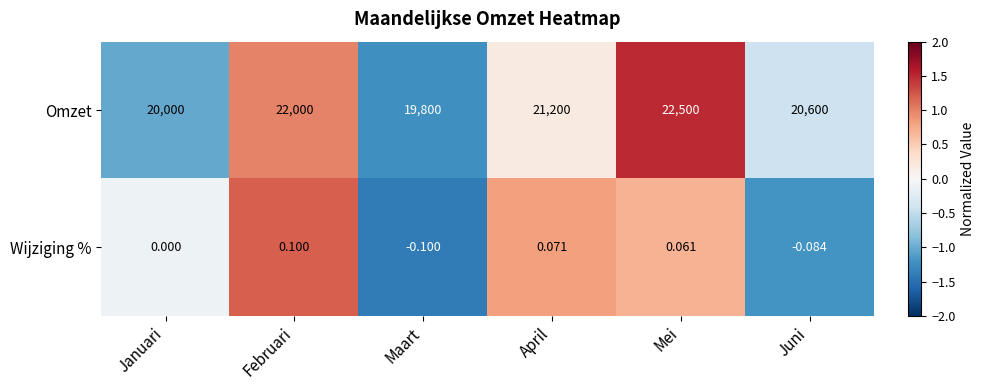

Where does the Omzet series first go above 21200?

Februari